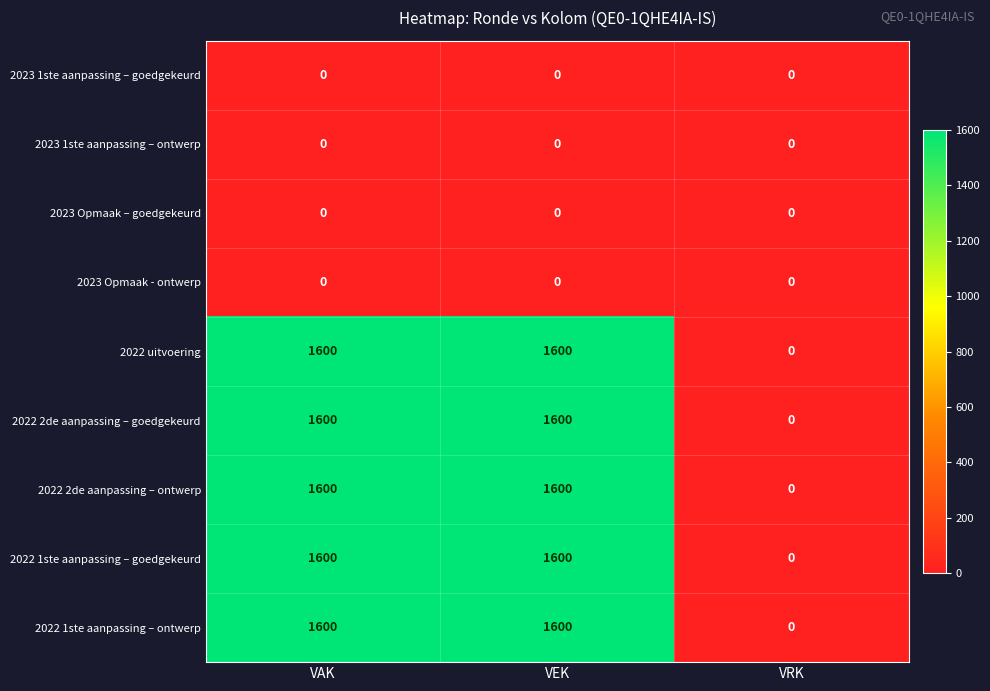

Reading left to right, extract all data points from this chart.

2023 1ste aanpassing – goedgekeurd: 0	0	0
2023 1ste aanpassing – ontwerp: 0	0	0
2023 Opmaak – goedgekeurd: 0	0	0
2023 Opmaak - ontwerp: 0	0	0
2022 uitvoering: 1600	1600	0
2022 2de aanpassing – goedgekeurd: 1600	1600	0
2022 2de aanpassing – ontwerp: 1600	1600	0
2022 1ste aanpassing – goedgekeurd: 1600	1600	0
2022 1ste aanpassing – ontwerp: 1600	1600	0